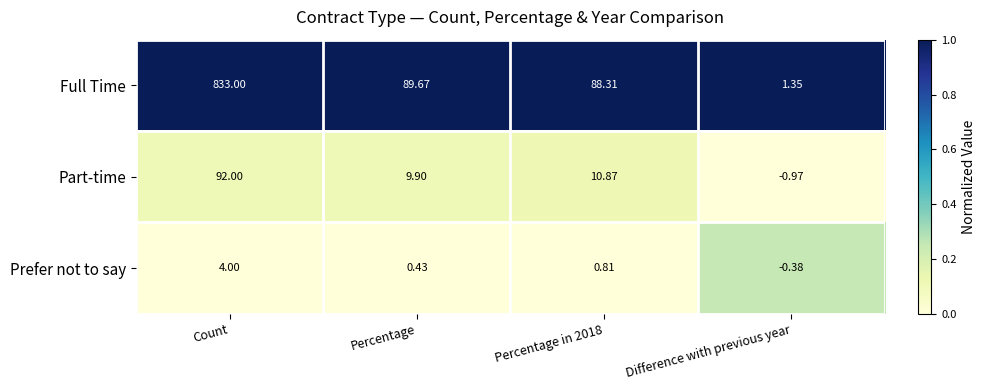

At Count, list the series in order from largest to smallest.

Full Time, Part-time, Prefer not to say